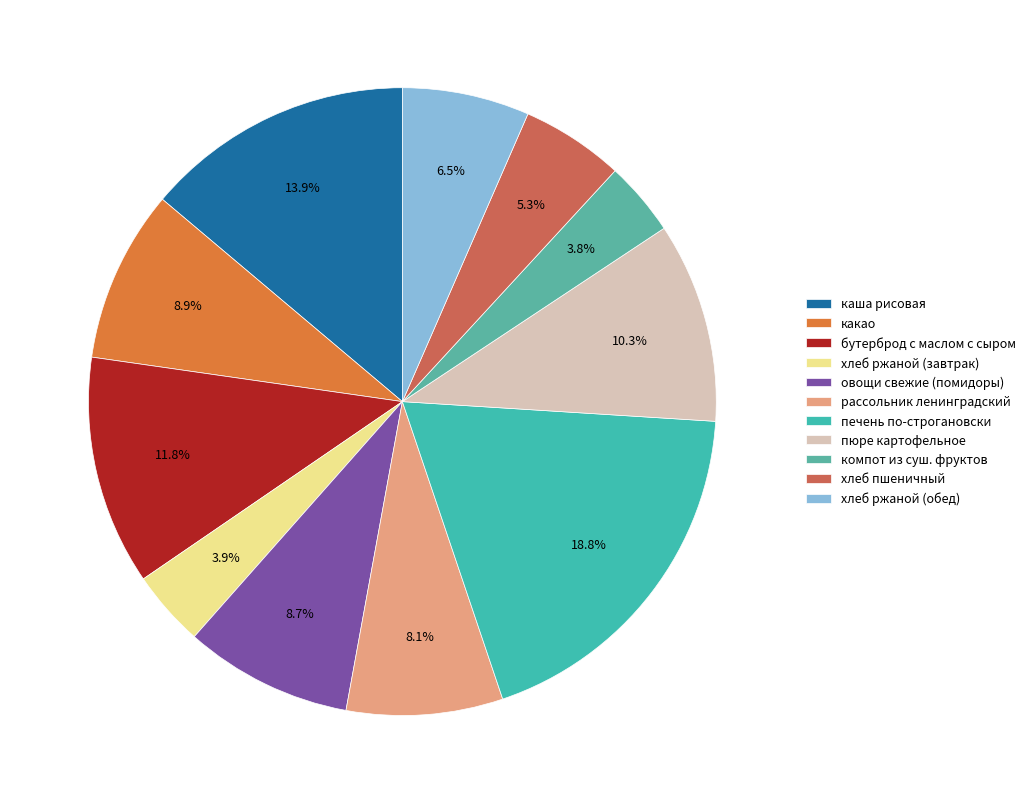

Rank the categories by value from highest to lowest.

печень по-строгановски, каша рисовая, бутерброд с маслом с сыром, пюре картофельное, какао, овощи свежие (помидоры), рассольник ленинградский, хлеб ржаной (обед), хлеб пшеничный, хлеб ржаной (завтрак), компот из суш. фруктов